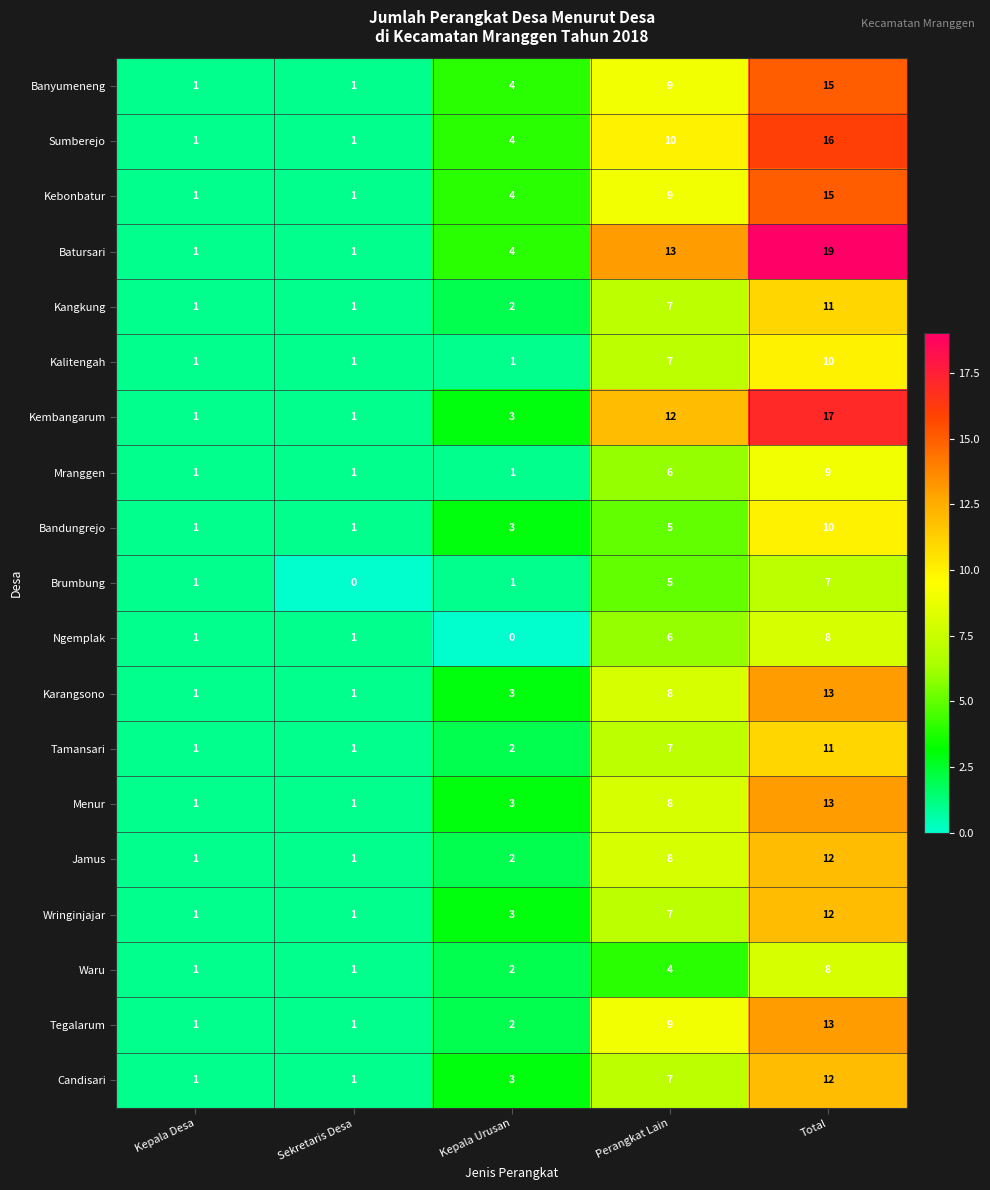

True or false: Karangsono has a value of 11 at Perangkat Lain.

False